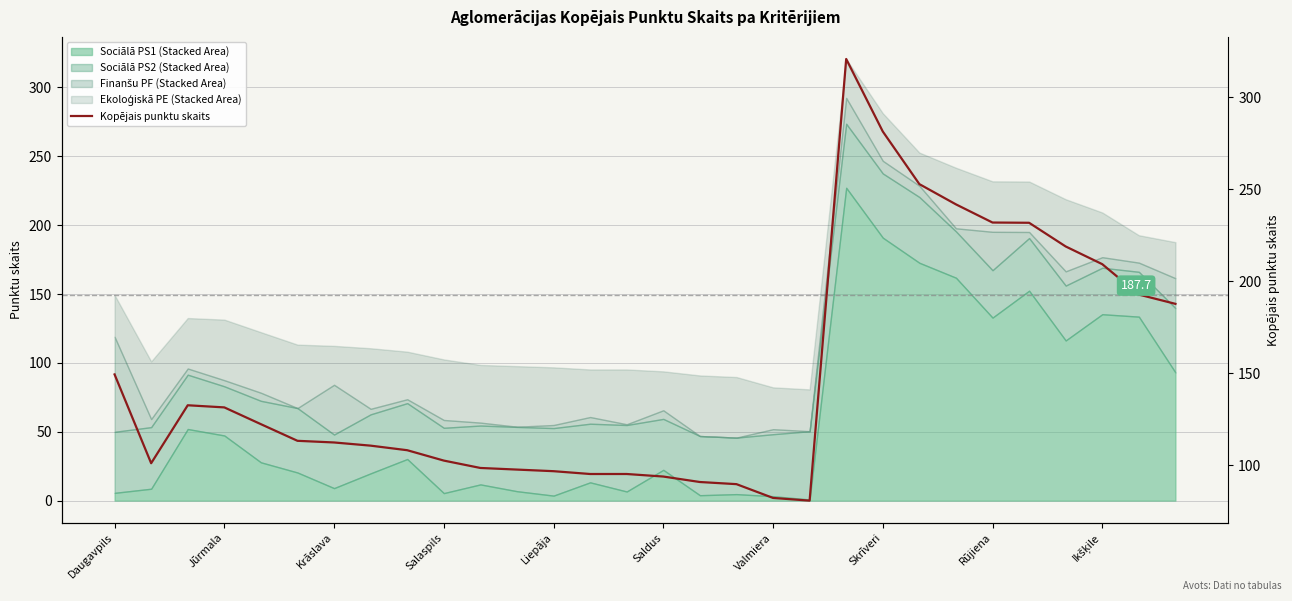

What is the value of the 26th point from the left?

231.7